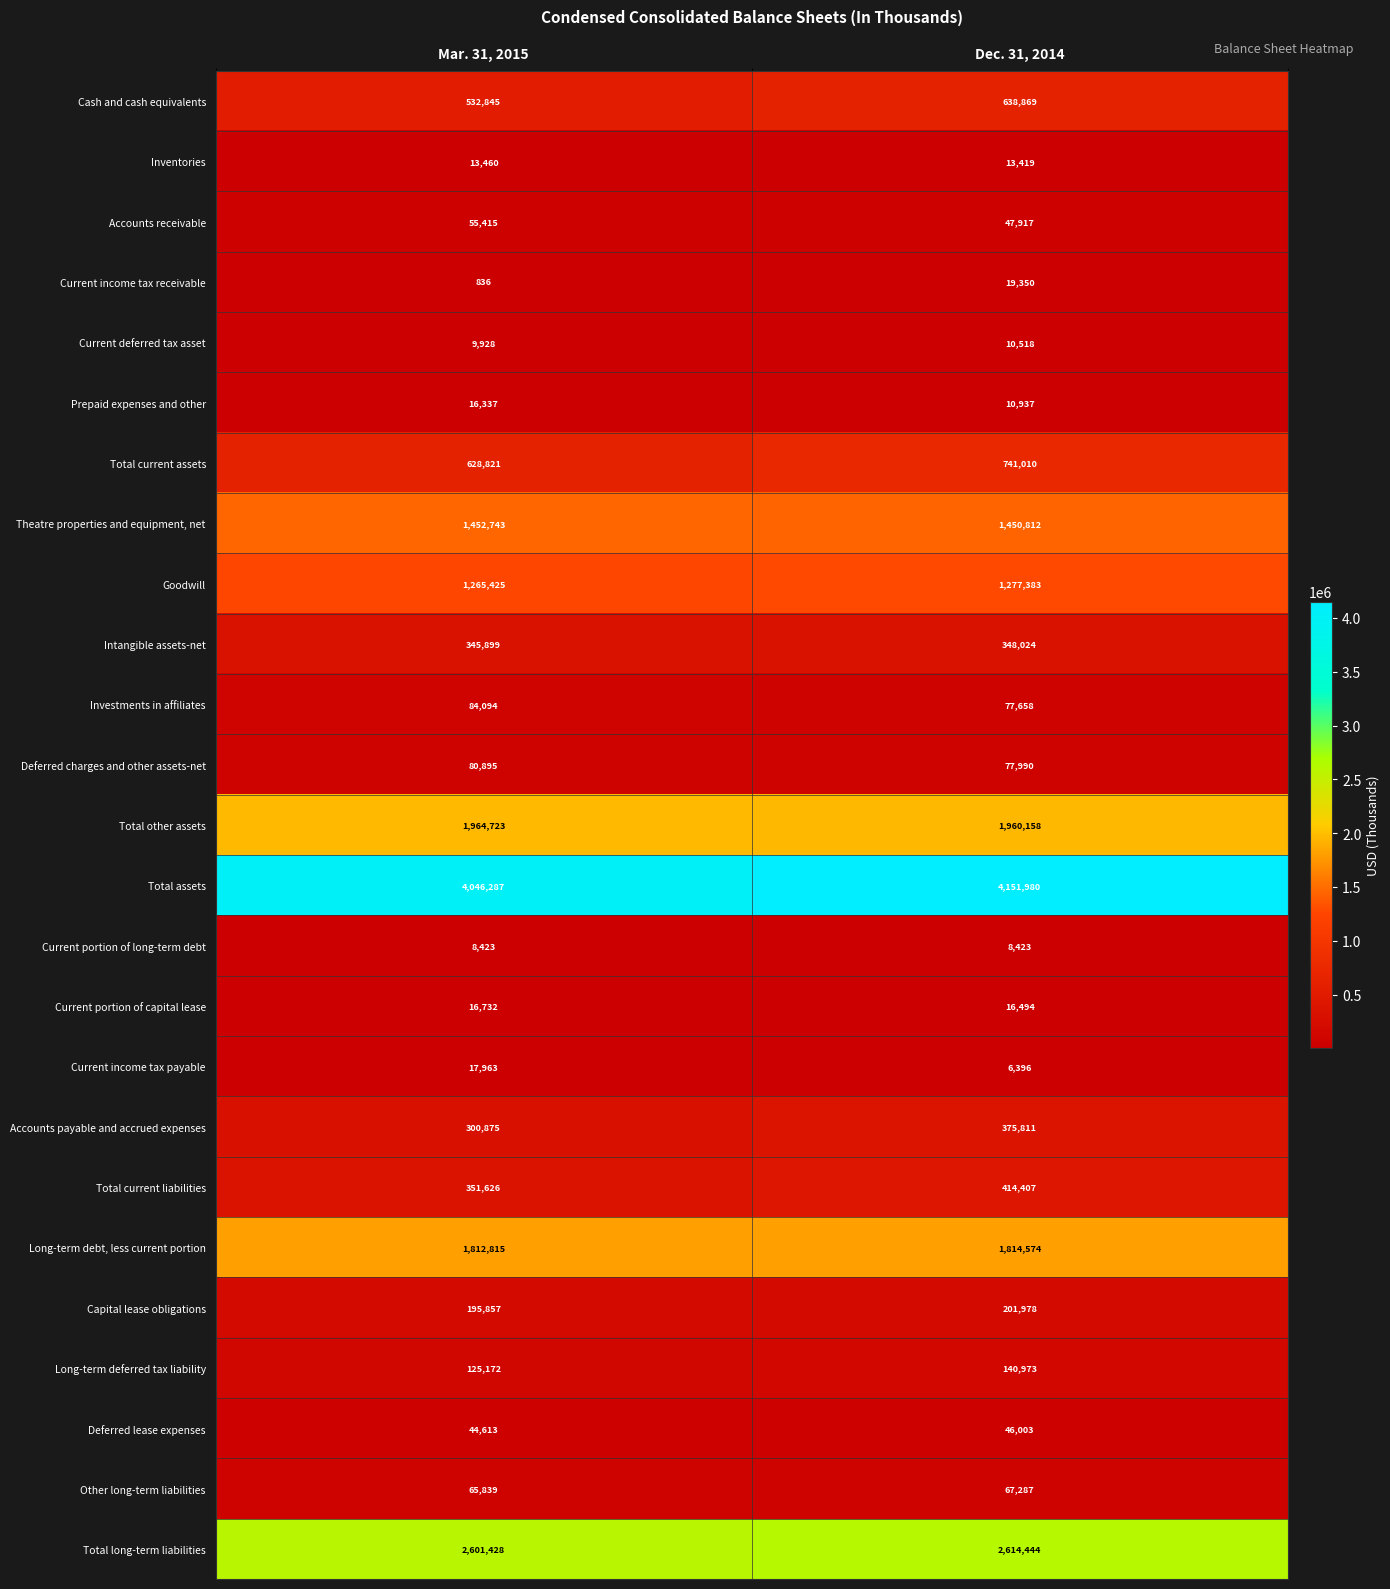

What is the sum of all Current deferred tax asset values?

20446